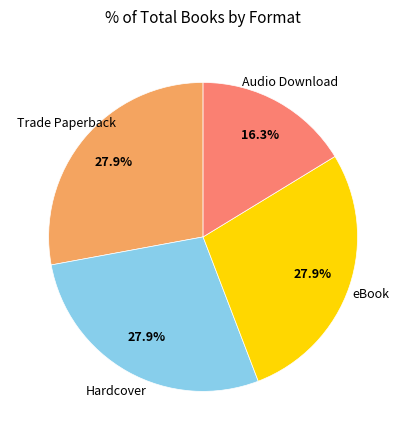

Is there any slice that represents more than half of the pie?

No